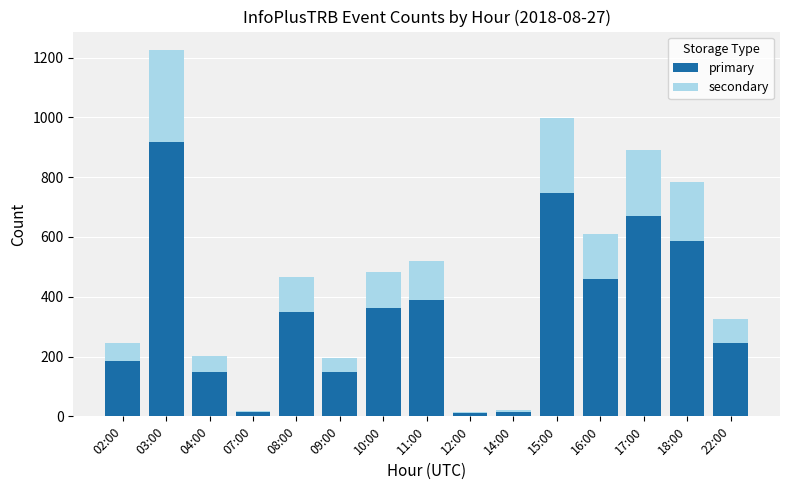

At which category is the sum across all series the highest?

03:00